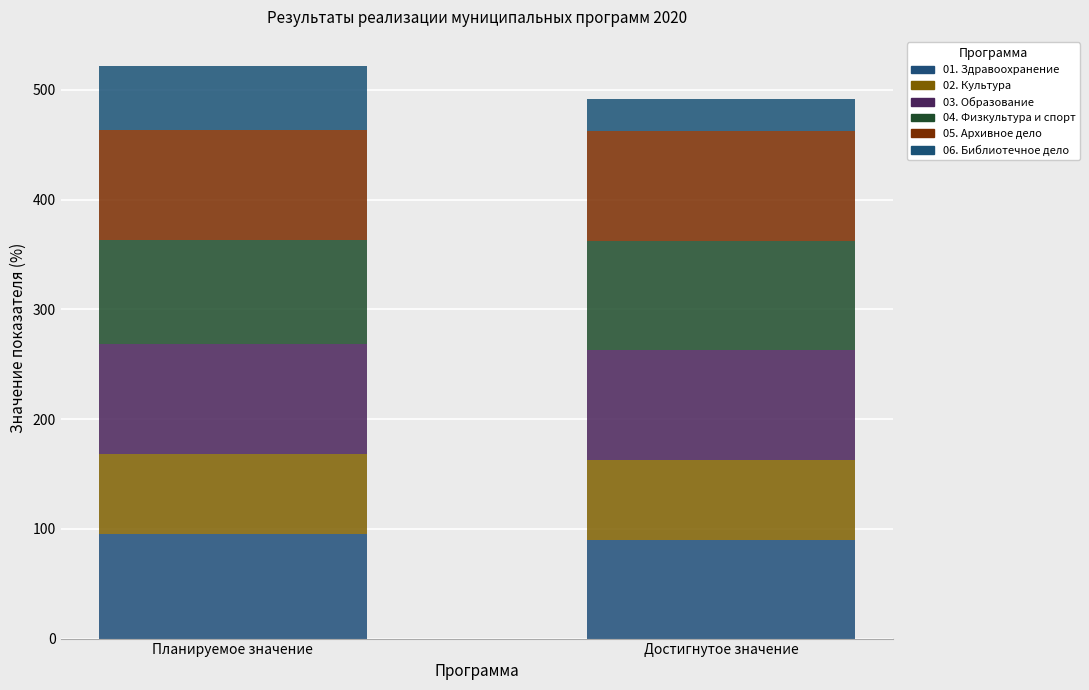

What are all the series names shown in the legend?

01. Здравоохранение, 02. Культура, 03. Образование, 04. Физкультура и спорт, 05. Архивное дело, 06. Библиотечное дело